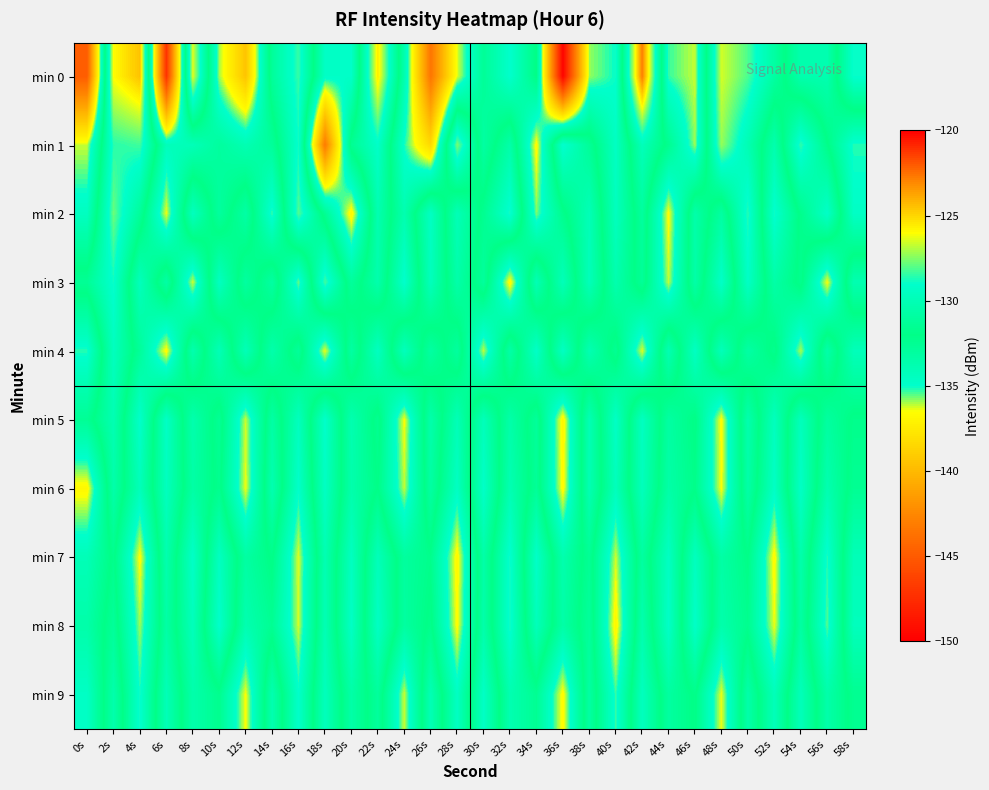

Reading right to left, what are all the values shown in this chart?

min 0: 58s=-129.0	56s=-133.8	54s=-133.7	52s=-130.9	50s=-128.2	48s=-126.6	46s=-136.2	44s=-135.3	42s=-122.8	40s=-135.0	38s=-135.9	36s=-149.8	34s=-132.0	32s=-135.0	30s=-132.7	28s=-136.3	26s=-143.5	24s=-133.7	22s=-125.6	20s=-134.8	18s=-134.7	16s=-128.4	14s=-131.2	12s=-139.4	10s=-135.9	8s=-126.3	6s=-147.2	4s=-124.5	2s=-126.0	0s=-144.8
min 1: 58s=-135.2	56s=-131.9	54s=-128.5	52s=-133.7	50s=-130.1	48s=-127.3	46s=-135.9	44s=-132.4	42s=-129.8	40s=-134.6	38s=-131.3	36s=-128.9	34s=-136.7	32s=-130.5	30s=-133.2	28s=-127.6	26s=-138.4	24s=-135.1	22s=-129.2	20s=-131.5	18s=-143.2	16s=-128.9	14s=-132.8	12s=-133.9	10s=-133.0	8s=-134.1	6s=-134.2	4s=-128.3	2s=-128.6	0s=-136.2
min 2: 58s=-134.7	56s=-129.2	54s=-131.8	52s=-135.1	50s=-128.6	48s=-133.2	46s=-130.5	44s=-136.6	42s=-131.0	40s=-134.4	38s=-129.9	36s=-132.3	34s=-135.7	32s=-128.8	30s=-131.6	28s=-134.1	26s=-129.4	24s=-133.8	22s=-130.2	20s=-136.9	18s=-132.5	16s=-128.1	14s=-135.3	12s=-130.7	10s=-133.0	8s=-129.6	6s=-136.4	4s=-131.2	2s=-127.8	0s=-134.5
min 3: 58s=-130.2	56s=-136.5	54s=-131.7	52s=-133.4	50s=-129.3	48s=-134.8	46s=-130.6	44s=-136.1	42s=-131.3	40s=-133.7	38s=-129.8	36s=-134.2	34s=-130.0	32s=-136.8	30s=-131.1	28s=-133.5	26s=-129.7	24s=-135.0	22s=-130.4	20s=-132.9	18s=-128.3	16s=-135.6	14s=-130.8	12s=-133.1	10s=-129.5	8s=-136.2	6s=-130.7	4s=-134.3	2s=-128.9	0s=-131.4
min 4: 58s=-134.2	56s=-130.5	54s=-136.0	52s=-131.7	50s=-133.3	48s=-129.8	46s=-134.6	44s=-130.1	42s=-136.3	40s=-131.5	38s=-133.9	36s=-129.4	34s=-134.8	32s=-130.6	30s=-136.1	28s=-131.0	26s=-133.2	24s=-129.7	22s=-134.5	20s=-130.8	18s=-136.4	16s=-131.2	14s=-133.6	12s=-129.9	10s=-134.1	8s=-130.3	6s=-136.7	4s=-132.8	2s=-129.6	0s=-135.2
min 5: 58s=-131.8	56s=-133.1	54s=-129.7	52s=-134.4	50s=-130.3	48s=-136.6	46s=-131.9	44s=-133.2	42s=-129.5	40s=-134.7	38s=-130.0	36s=-136.9	34s=-131.2	32s=-133.5	30s=-129.8	28s=-134.1	26s=-130.4	24s=-136.5	22s=-131.6	20s=-133.8	18s=-129.1	16s=-134.4	14s=-130.7	12s=-136.2	10s=-131.4	8s=-133.7	6s=-129.3	4s=-134.9	2s=-130.1	0s=-132.6
min 6: 58s=-131.5	56s=-133.8	54s=-129.3	52s=-134.7	50s=-130.6	48s=-136.5	46s=-132.1	44s=-133.4	42s=-129.7	40s=-134.3	38s=-130.1	36s=-136.7	34s=-131.3	32s=-133.9	30s=-129.2	28s=-134.6	26s=-130.8	24s=-136.1	22s=-132.0	20s=-133.6	18s=-129.4	16s=-134.9	14s=-130.2	12s=-136.4	10s=-131.7	8s=-133.3	6s=-129.6	4s=-134.2	2s=-130.5	0s=-136.8
min 7: 58s=-129.9	56s=-135.2	54s=-130.4	52s=-136.7	50s=-132.0	48s=-133.3	46s=-129.6	44s=-134.6	42s=-130.9	40s=-136.2	38s=-131.4	36s=-133.7	34s=-129.2	32s=-135.1	30s=-130.6	28s=-136.8	26s=-132.2	24s=-133.0	22s=-129.8	20s=-134.5	18s=-130.1	16s=-136.3	14s=-131.9	12s=-133.2	10s=-129.5	8s=-134.8	6s=-130.3	4s=-136.6	2s=-131.8	0s=-134.1
min 8: 58s=-129.7	56s=-135.5	54s=-130.8	52s=-136.4	50s=-132.3	48s=-133.6	46s=-129.2	44s=-134.8	42s=-130.3	40s=-136.9	38s=-131.1	36s=-133.4	34s=-129.8	32s=-135.2	30s=-130.5	28s=-136.6	26s=-131.8	24s=-133.1	22s=-129.4	20s=-134.7	18s=-130.0	16s=-136.2	14s=-132.5	12s=-133.8	10s=-129.1	8s=-134.3	6s=-130.7	4s=-135.9	2s=-131.2	0s=-133.5
min 9: 58s=-131.6	56s=-133.5	54s=-129.8	52s=-134.2	50s=-130.5	48s=-136.4	46s=-131.9	44s=-133.1	42s=-129.6	40s=-135.3	38s=-130.8	36s=-136.7	34s=-132.5	32s=-133.8	30s=-129.3	28s=-134.6	26s=-130.0	24s=-136.2	22s=-131.1	20s=-133.4	18s=-129.7	16s=-134.9	14s=-130.2	12s=-136.5	10s=-132.3	8s=-133.6	6s=-129.9	4s=-135.1	2s=-130.4	0s=-134.7